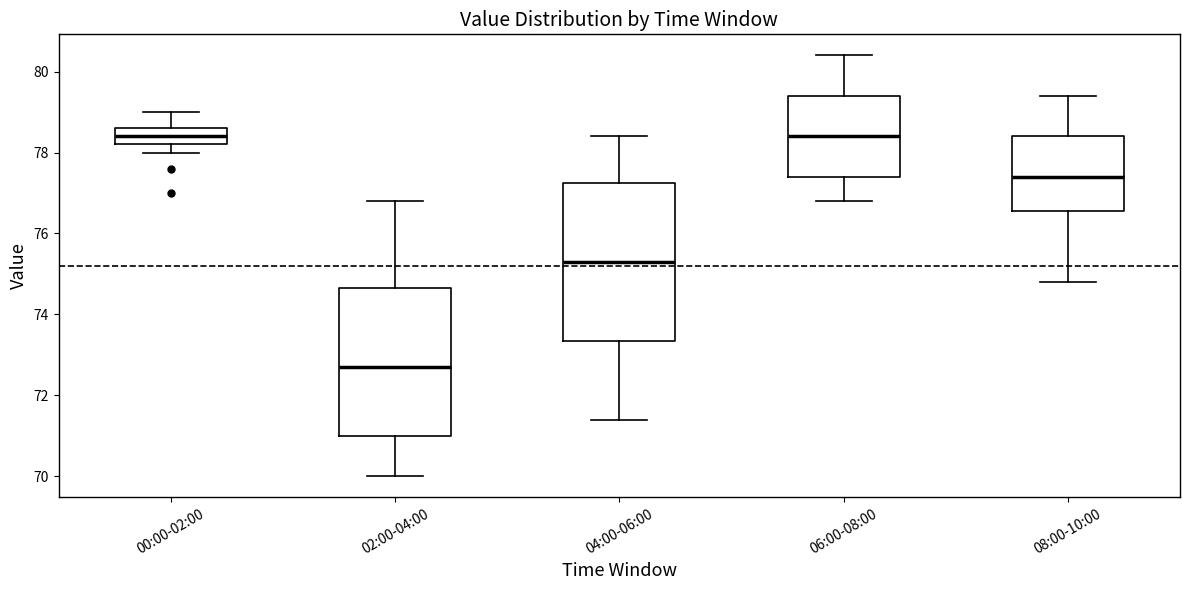

Reading left to right, transcribe this box plot: for each box, give where its median line is, the range the box spans, and where its two whiskers end, as read against the y-axis. The values are not printed on the chart, so give them approximately, as read against the axis.

00:00-02:00: median 78.4, box 78.2 to 78.6, whiskers 78.0 to 79.0
02:00-04:00: median 72.8, box 71.0 to 74.6, whiskers 70.0 to 76.8
04:00-06:00: median 75.4, box 73.4 to 77.2, whiskers 71.4 to 78.4
06:00-08:00: median 78.4, box 77.4 to 79.4, whiskers 76.8 to 80.4
08:00-10:00: median 77.4, box 76.6 to 78.4, whiskers 74.8 to 79.4